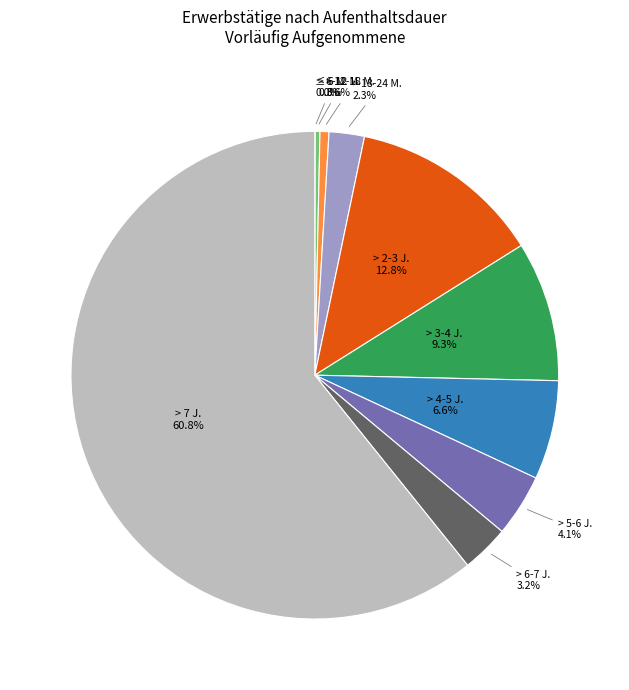

Which has a higher value, > 4-5 J. or > 12-18 M.?

> 4-5 J.